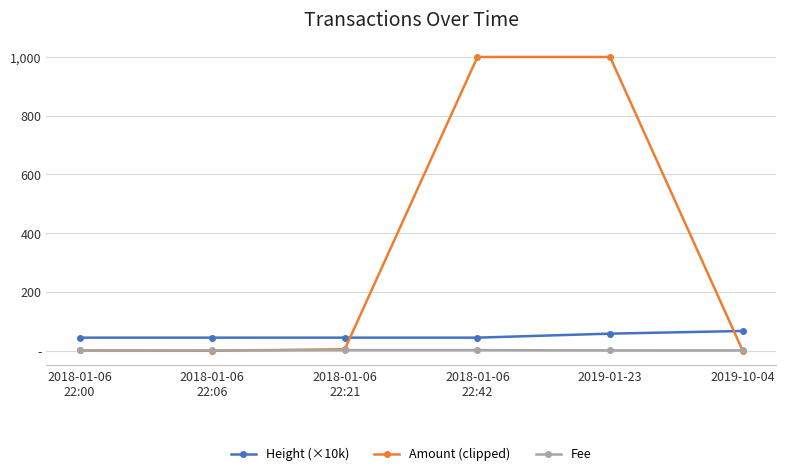

Which series has the largest total across all categories?

Amount (clipped)